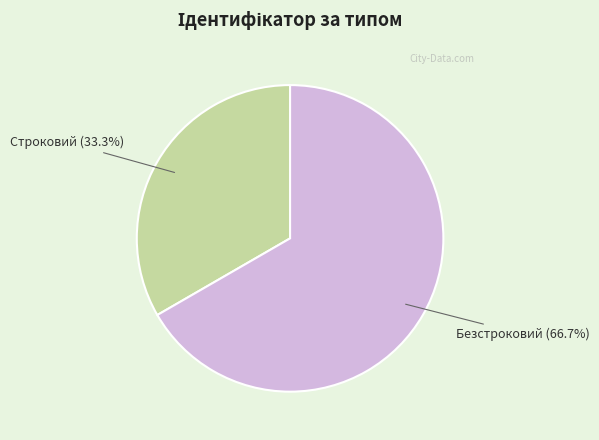

Rank the categories by value from lowest to highest.

Строковий, Безстроковий